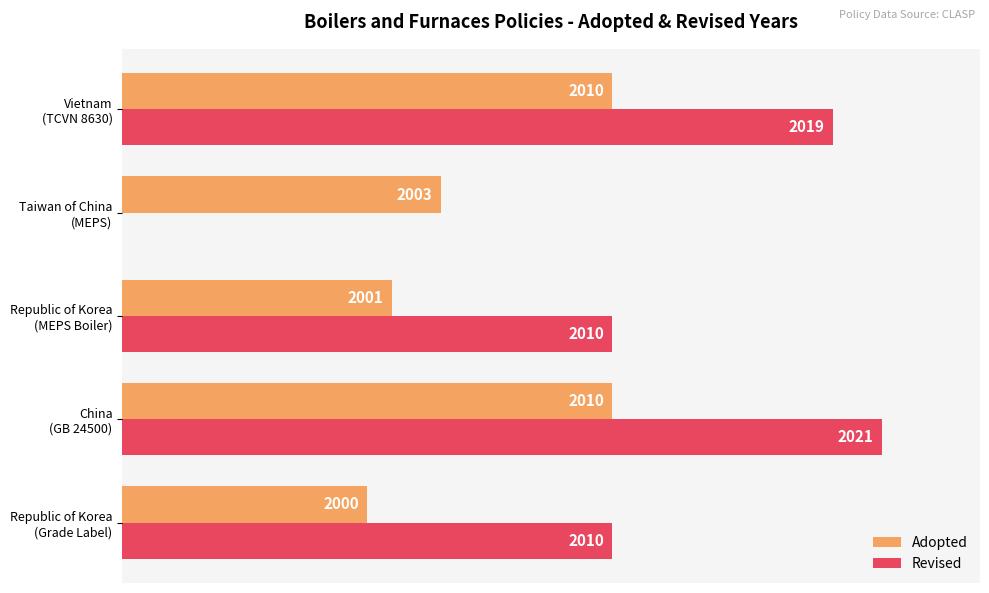

What are all the series names shown in the legend?

Adopted, Revised